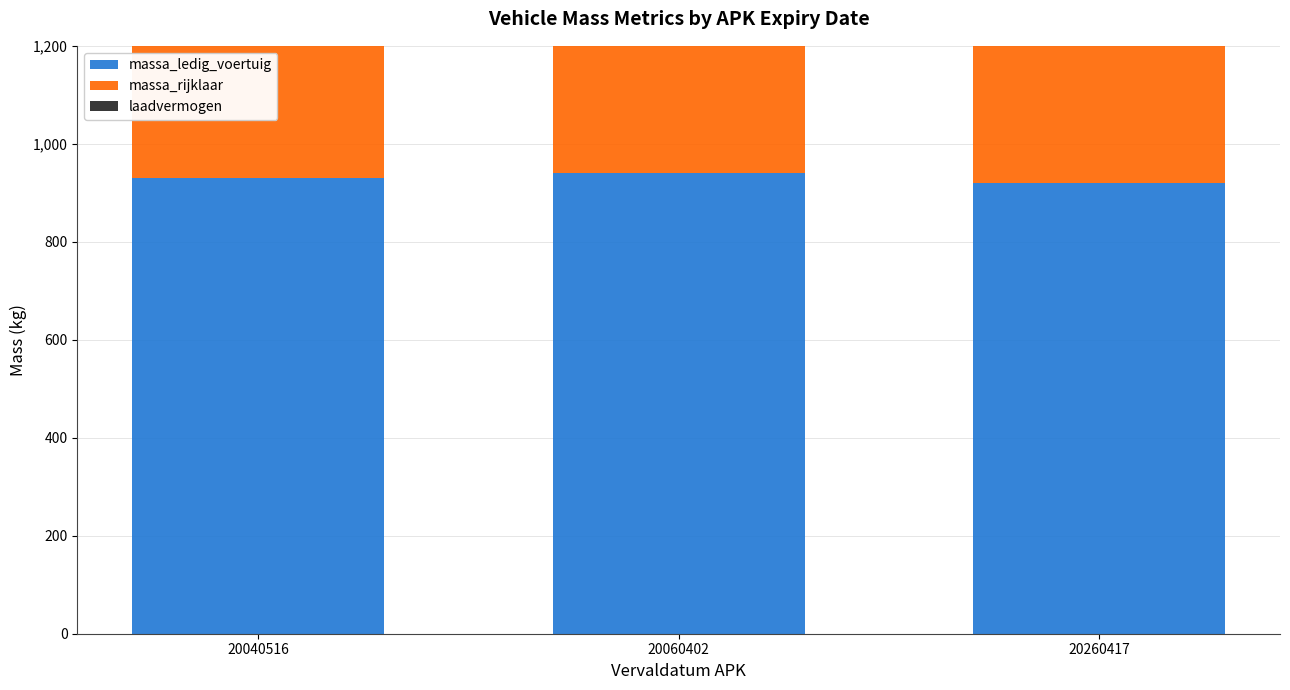

At how many categories does at least one series exceed 922?

3